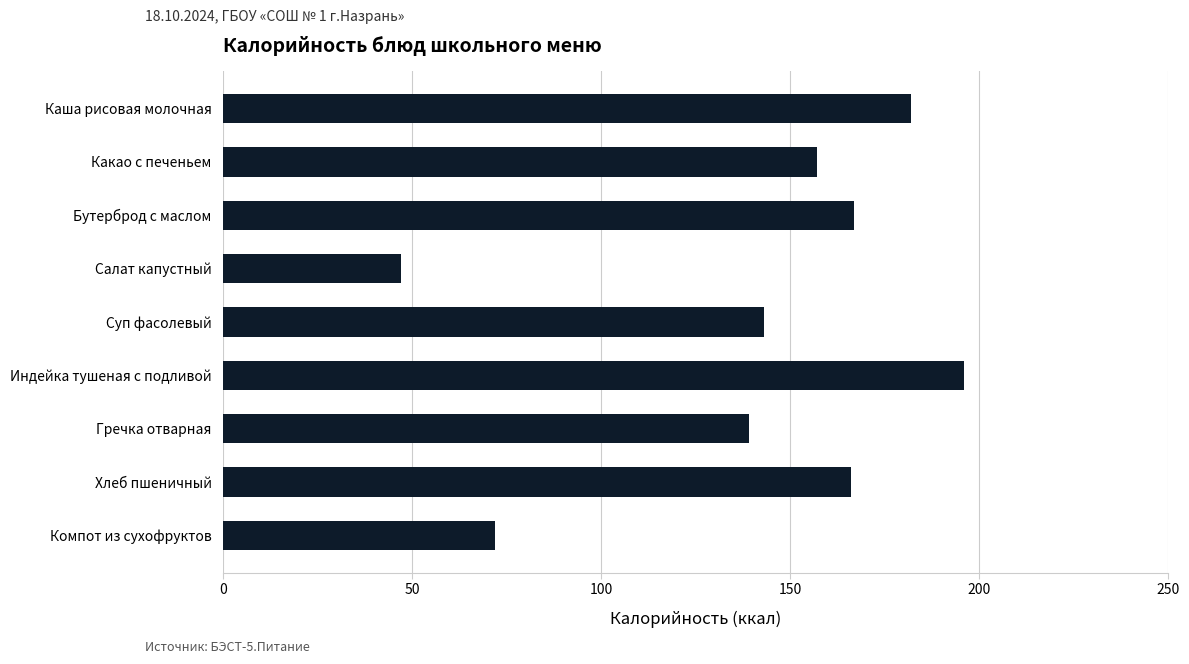

Approximately how many times larger is the value at Суп фасолевый compared to Бутерброд с маслом?

0.9